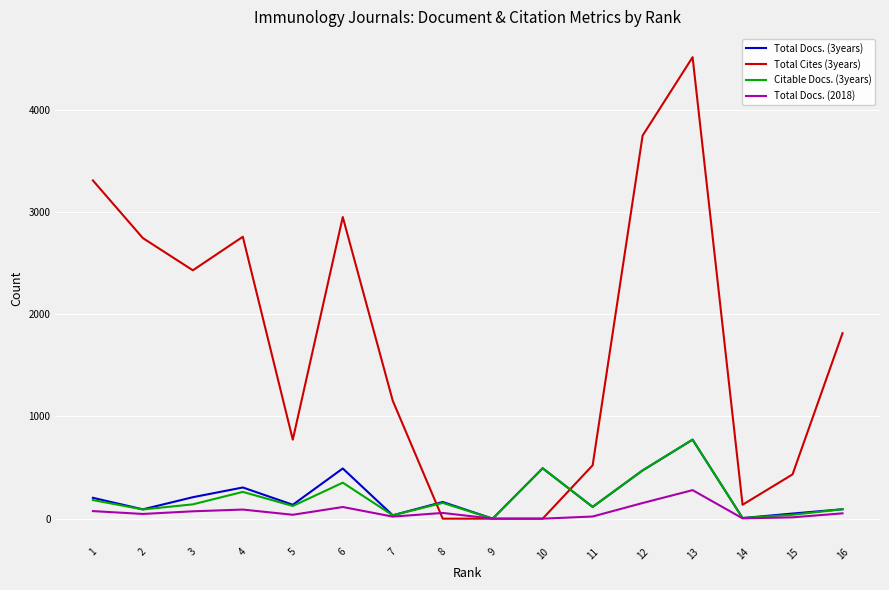

What is the maximum value for Citable Docs. (3years)?

773